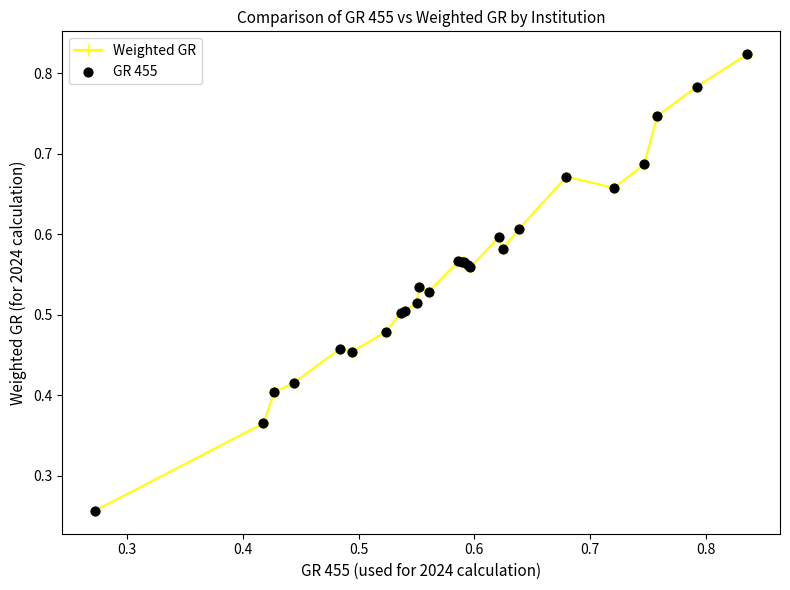

True or false: the data has more than 2 interior local peaks.

True